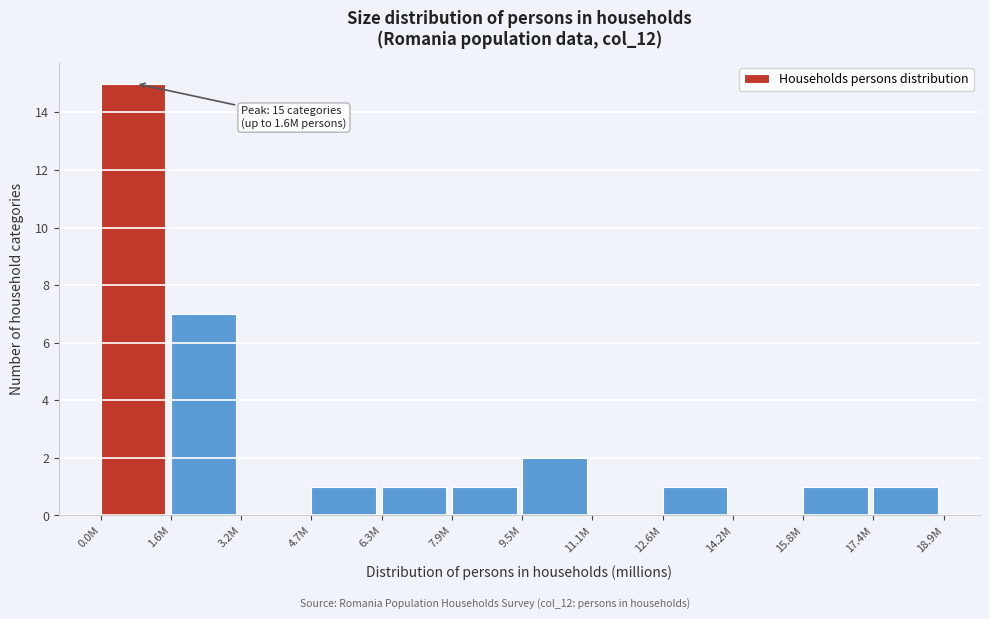

Reading left to right, list all the values displayed in this chart.

0.0M=15	1.6M=7	3.2M=0	4.7M=1	6.3M=1	7.9M=1	9.5M=2	11.1M=0	12.6M=1	14.2M=0	15.8M=1	17.4M=1